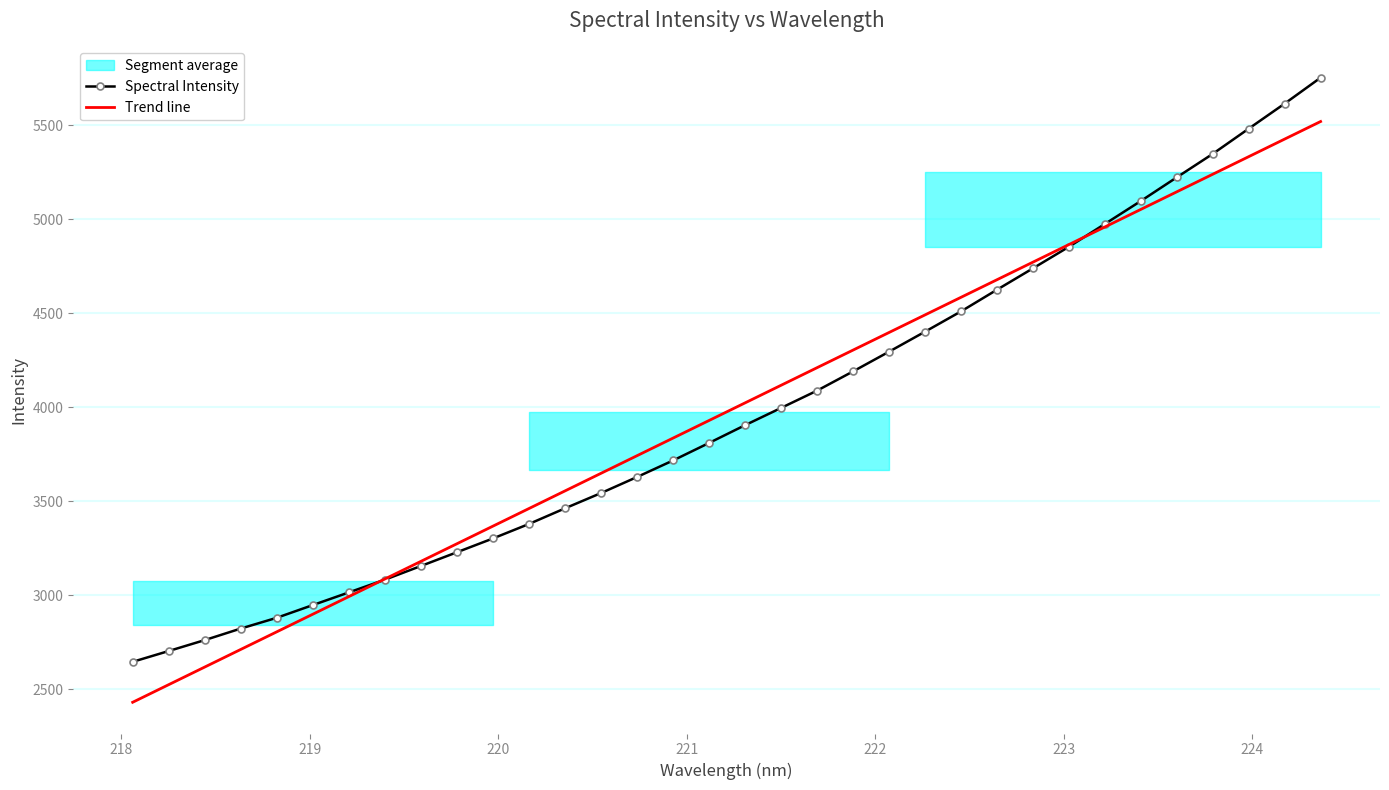

What is the lowest value of the Trend line series?

2429.8